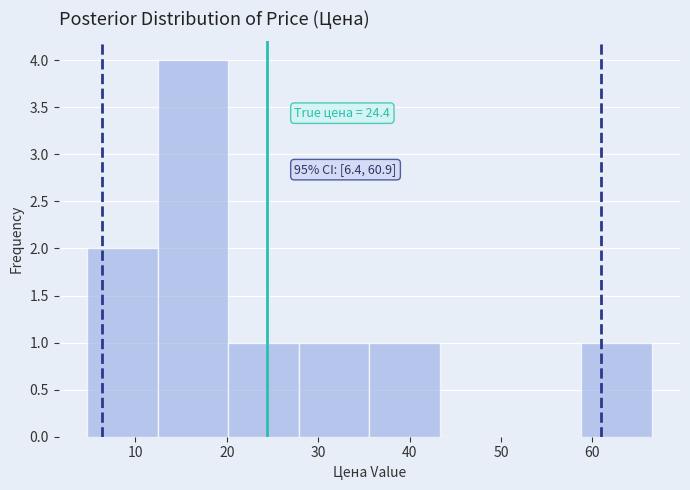

Over which range of the x-axis is the bar tallest?

12 to 20